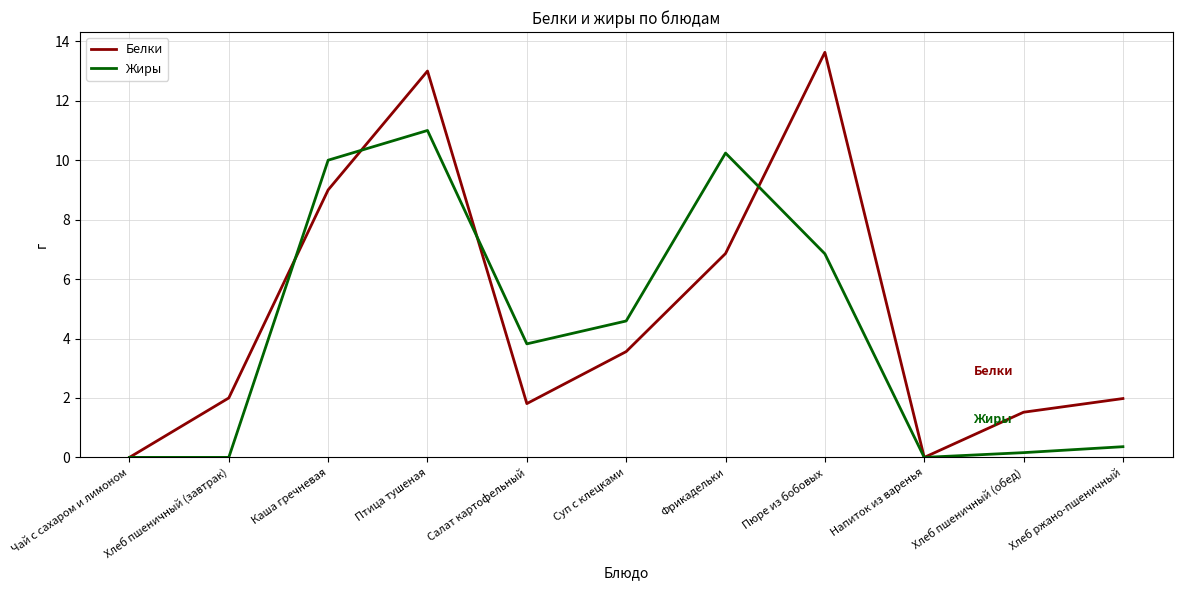

What is the greatest value displayed?

13.6